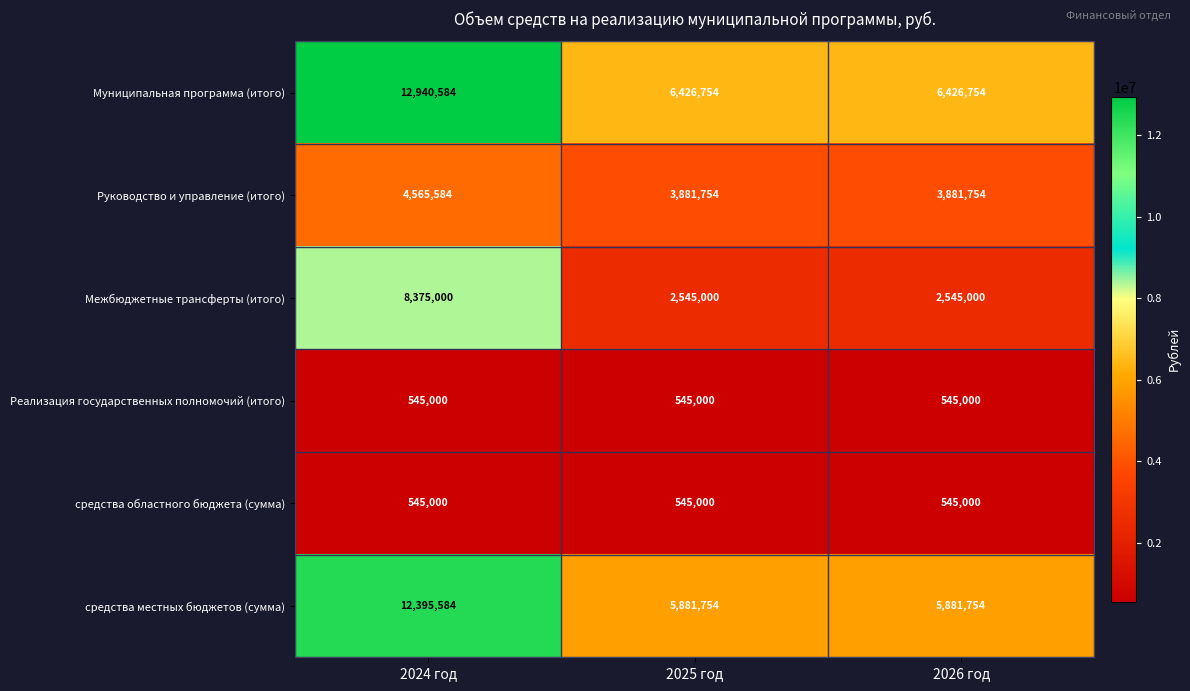

What is the sum of all средства областного бюджета (сумма) values?

1635000